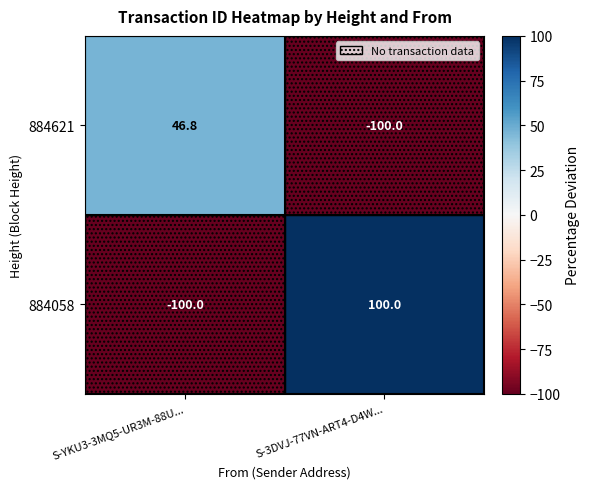

Count the number of categories in the chart.

2